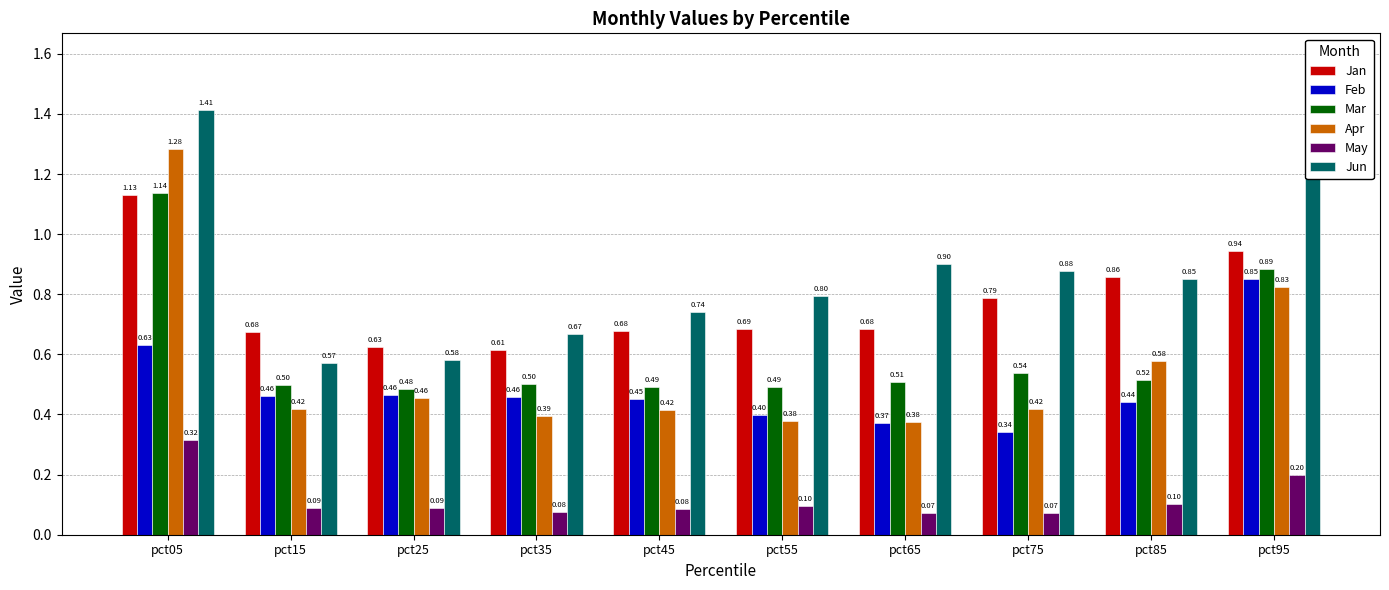

Read the Jun value at pct65.

0.9